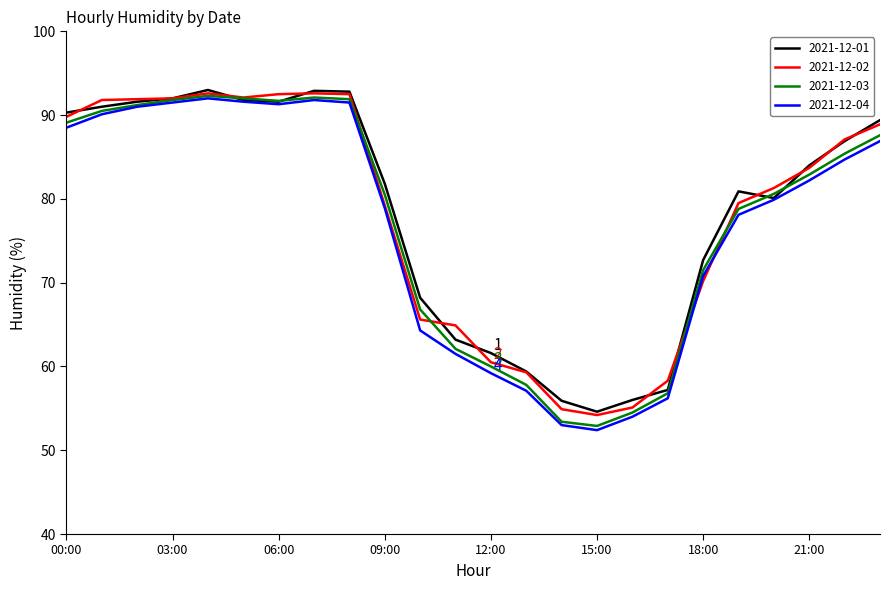

Which series has the widest spread of values?

2021-12-04